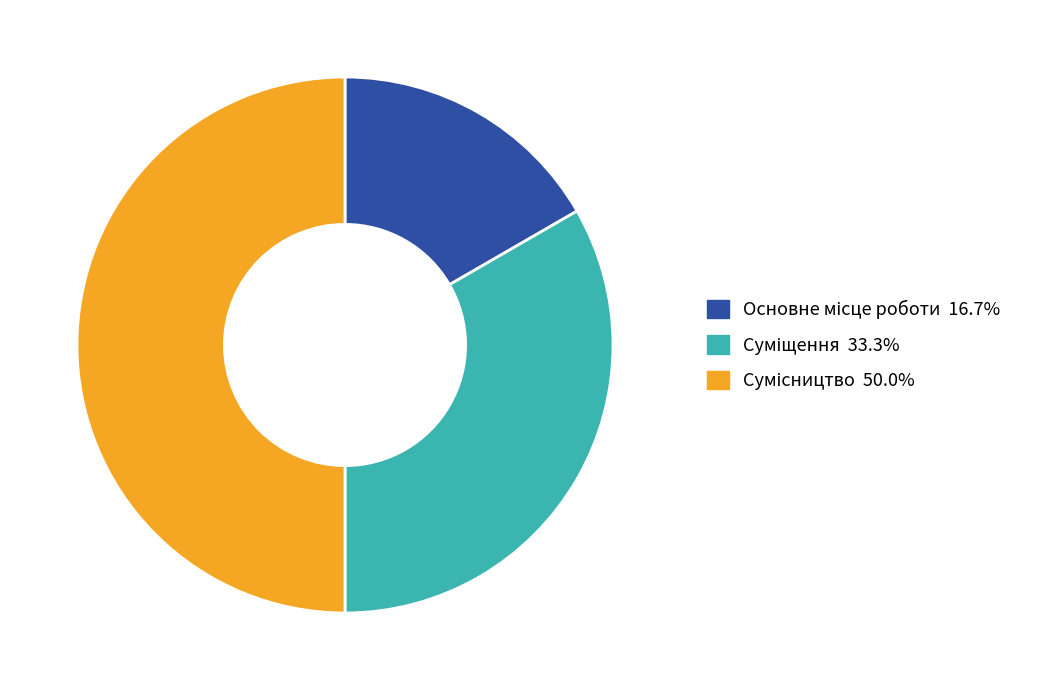

How many segments does this pie chart have?

3